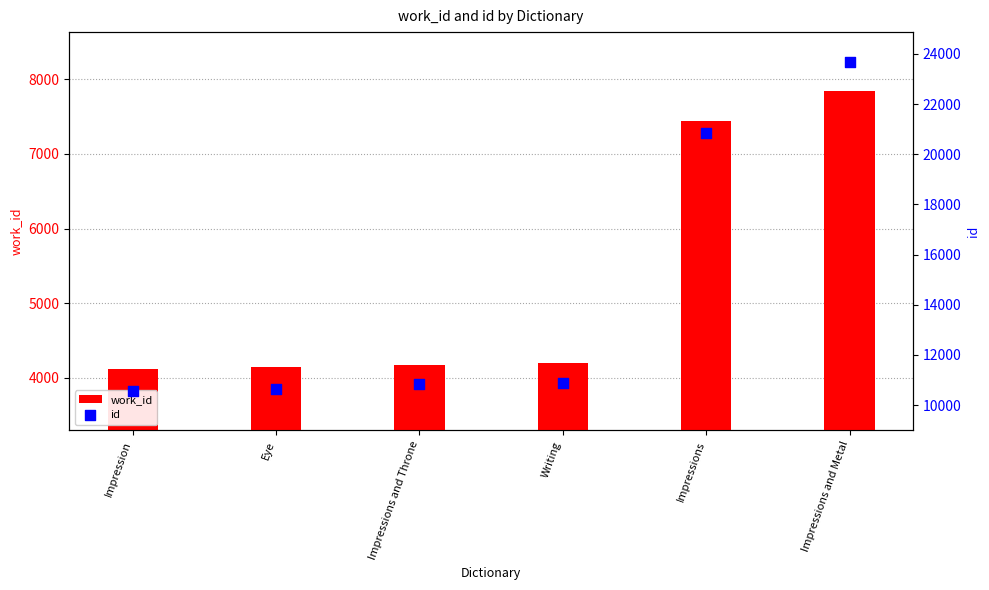

At which category is the sum across all series the highest?

Impressions and Metal